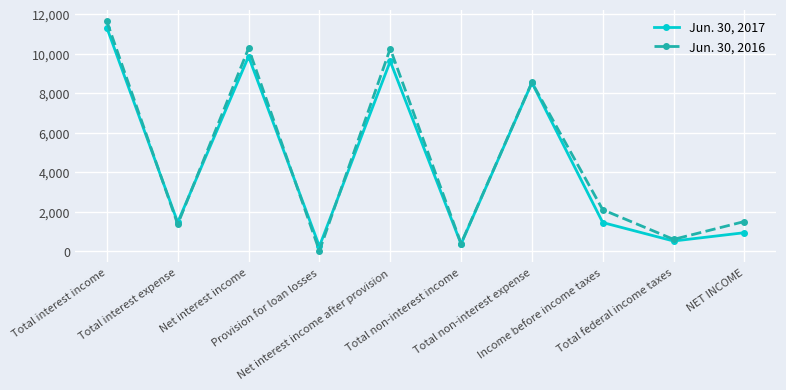

Count the number of data series in this chart.

2